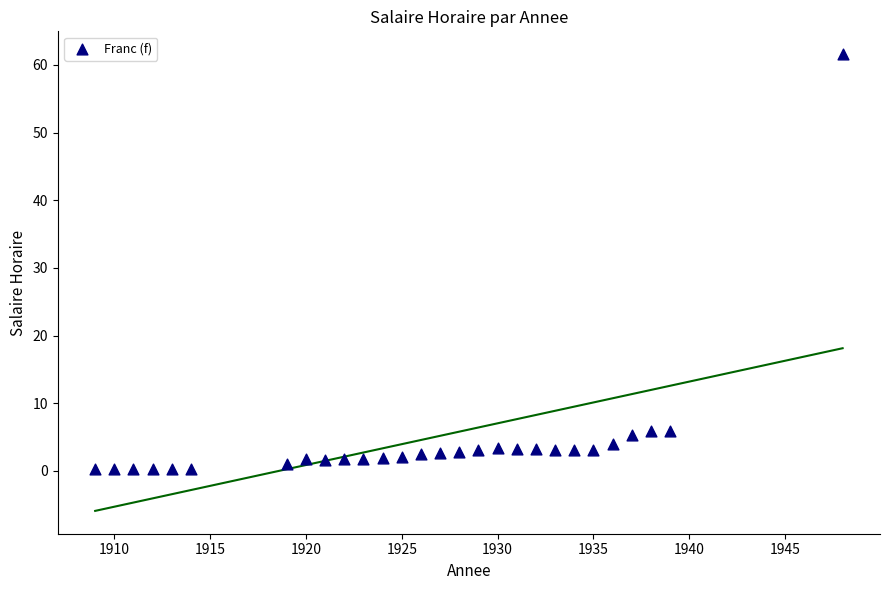

What is the range of Y values (max minus min)?

61.3